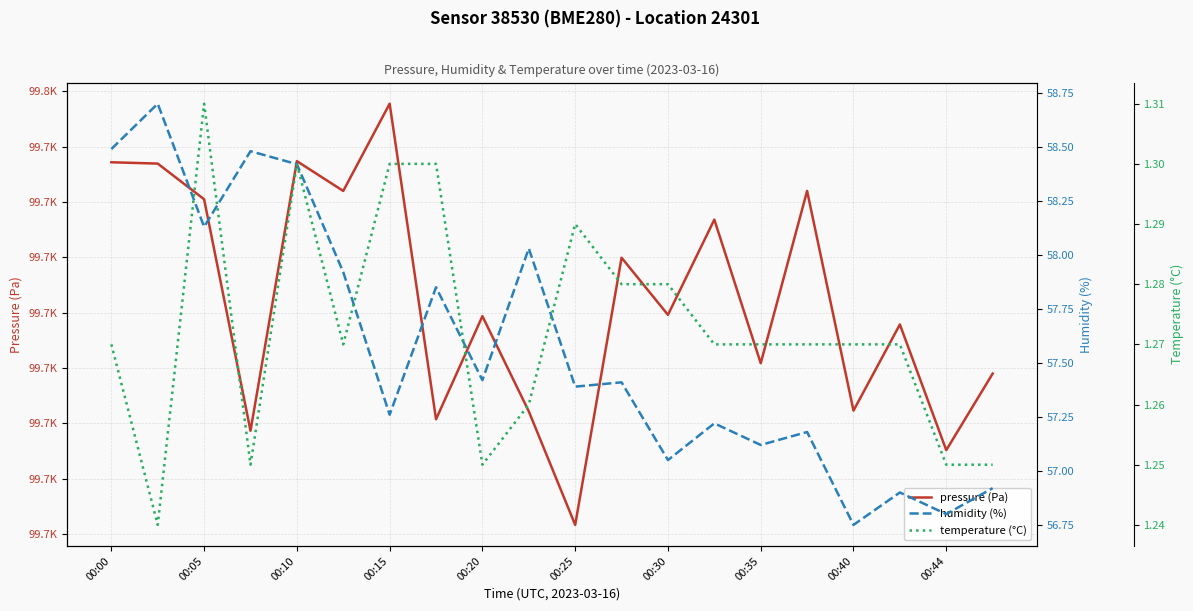

Rank the series by their maximum value, from lowest to highest.

temperature (°C), humidity (%), pressure (Pa)